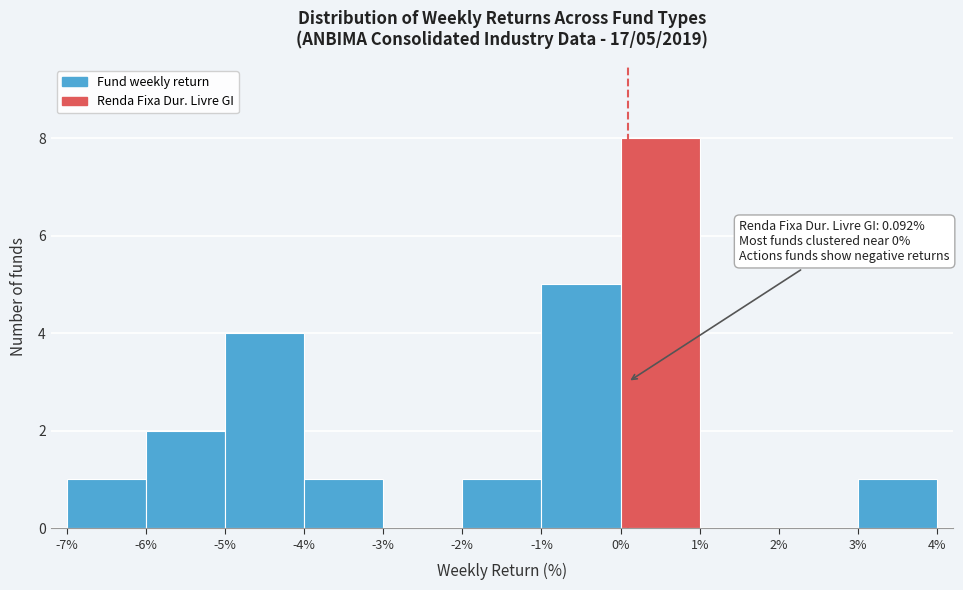

Which range on the x-axis has the tallest bar?

0% to 1%